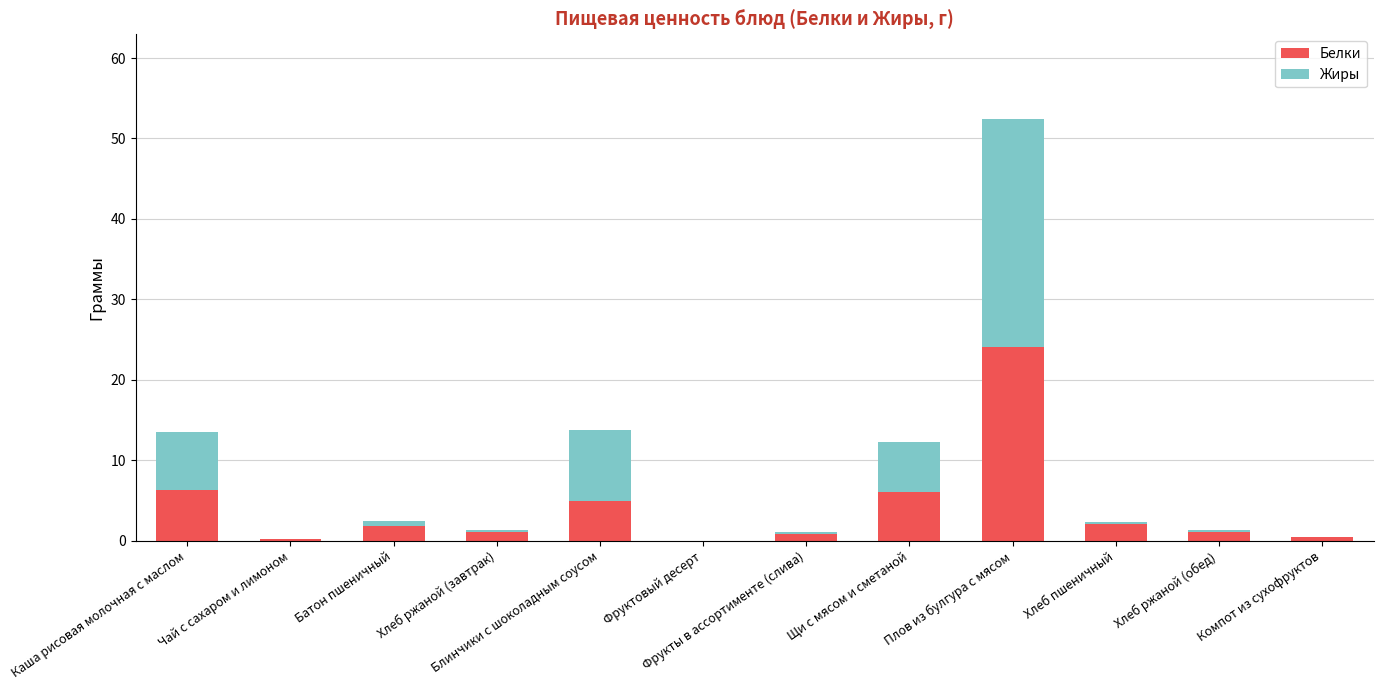

At which category is the sum across all series the highest?

Плов из булгура с мясом